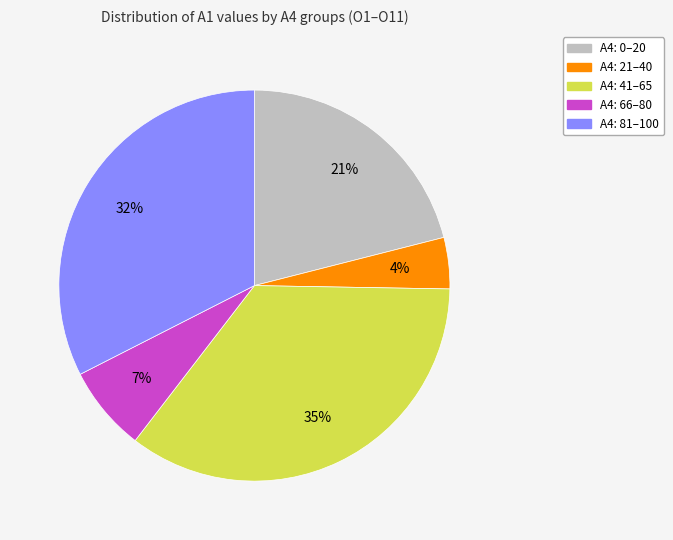

What percentage is the A4: 0–20 slice, to the nearest percent?

21%